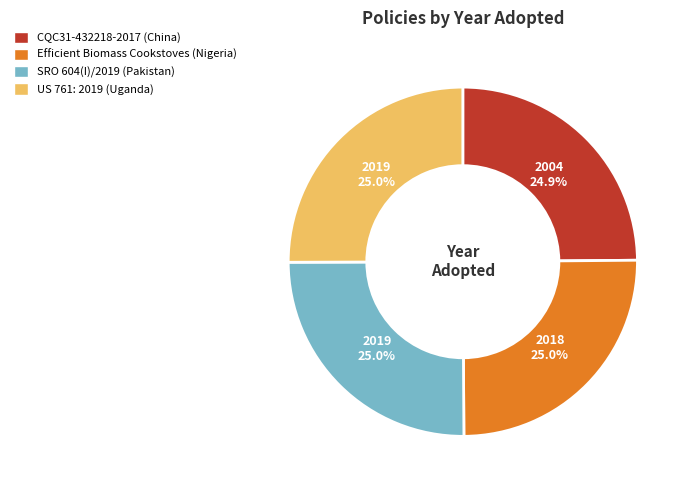

Is Efficient Biomass Cookstoves (Nigeria) the majority of the pie?

No